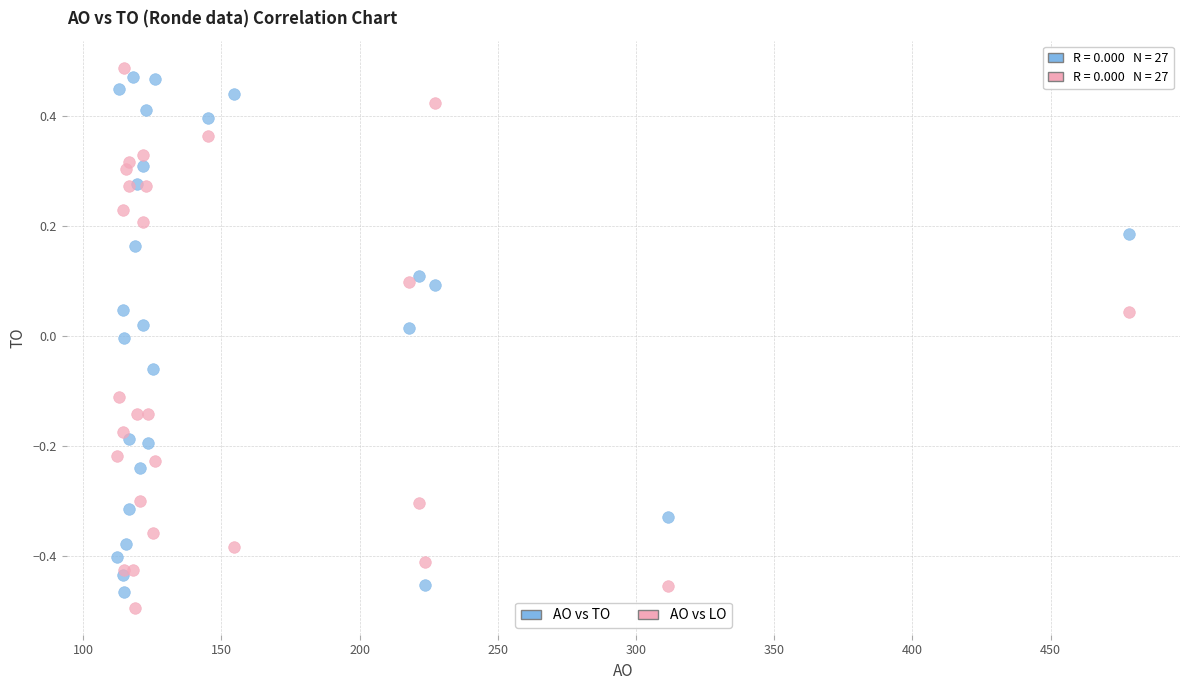

Which series has the widest spread of Y values?

AO vs LO